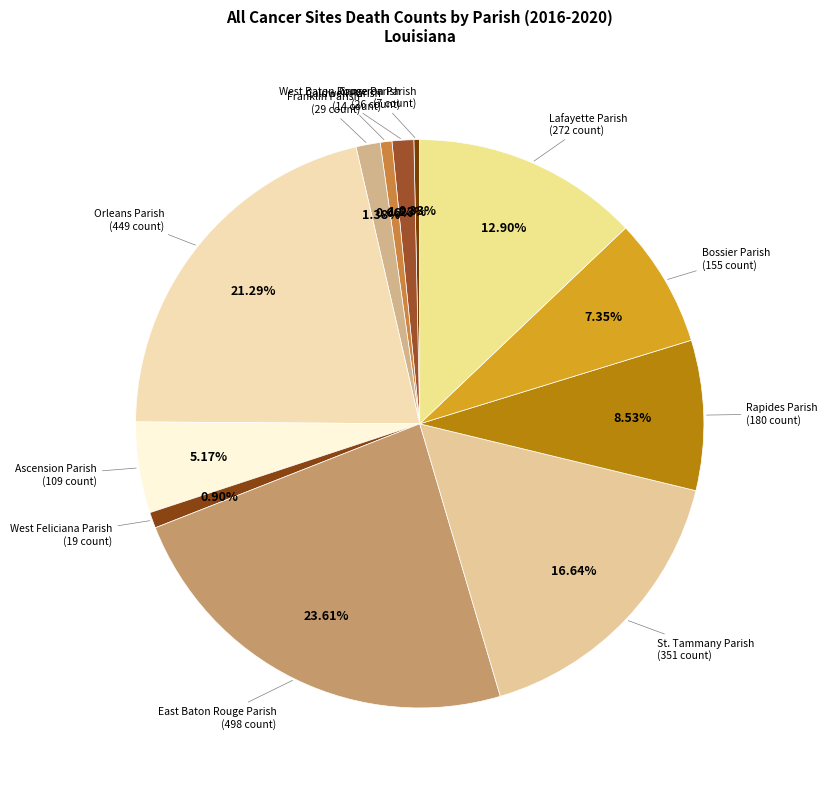

To the nearest percent, what percentage of the pie is Franklin Parish?

1%